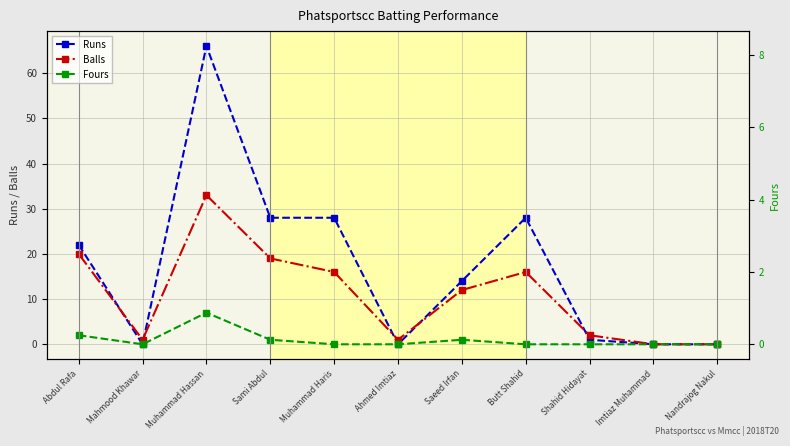

Rank the categories by Fours value from lowest to highest.

Mahmood Khawar, Muhammad Haris, Ahmed Imtiaz, Butt Shahid, Shahid Hidayat, Imtiaz Muhammad, Nandrajog Nakul, Sami Abdul, Saeed Irfan, Abdul Rafa, Muhammad Hassan